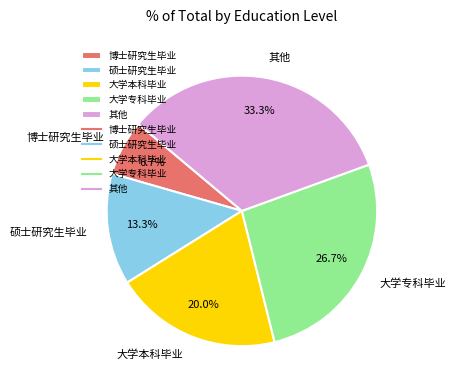

Approximately how many times larger is the value at 大学本科毕业 compared to 博士研究生毕业?

3.0